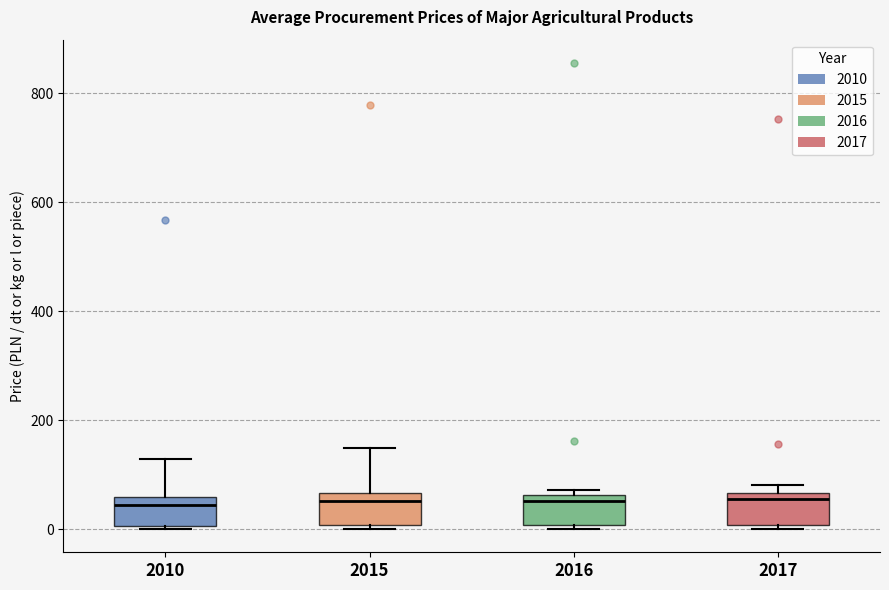

Reading left to right, transcribe this box plot: for each box, give where its median line is, the range the box spans, and where its two whiskers end, as read against the y-axis. The values are not printed on the chart, so give them approximately, as read against the axis.

2010: median 40, box 0 to 60, whiskers 0 (just below the box's lower edge) to 120
2015: median 60 (just below the box's upper edge), box 0 to 60, whiskers 0 (just below the box's lower edge) to 140
2016: median 60 (just below the box's upper edge), box 0 to 60, whiskers 0 (just below the box's lower edge) to 80
2017: median 60 (just below the box's upper edge), box 0 to 60, whiskers 0 (just below the box's lower edge) to 80